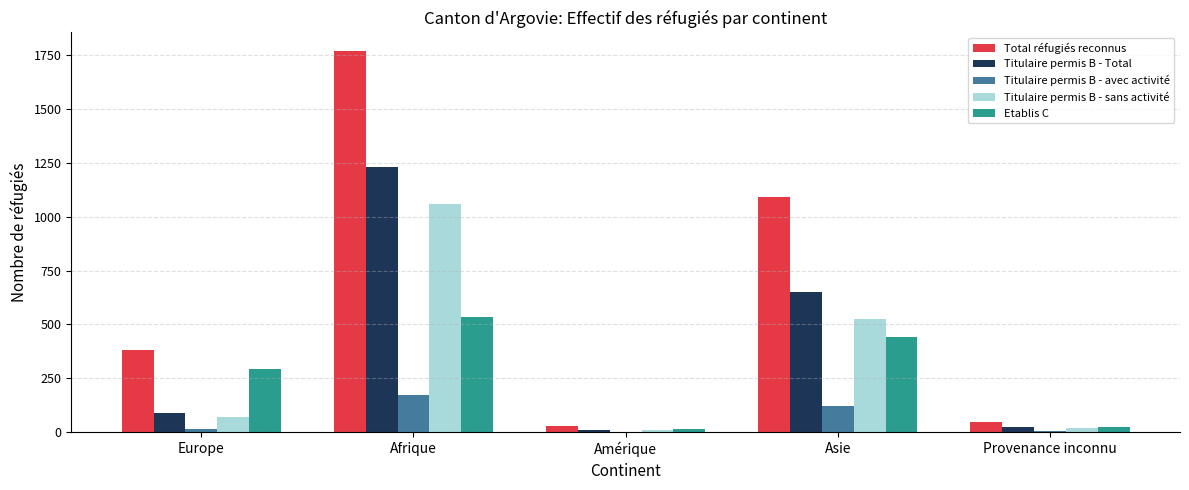

Between Europe and Amérique, which series saw the biggest shift?

Total réfugiés reconnus